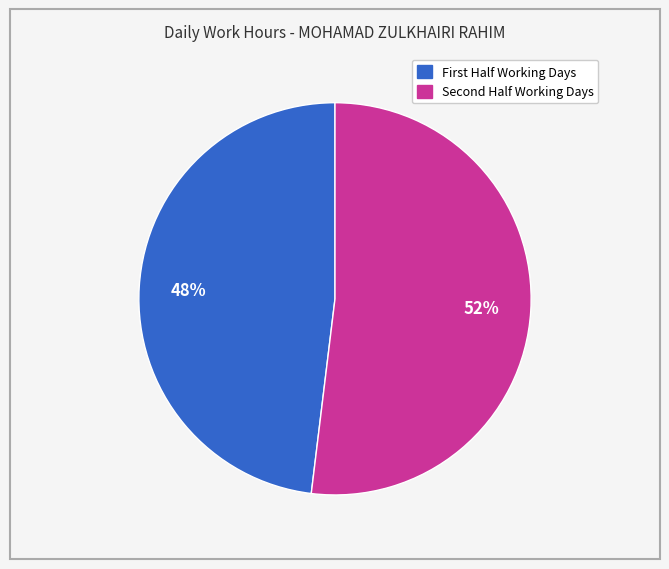

Is there any slice that represents more than half of the pie?

Yes